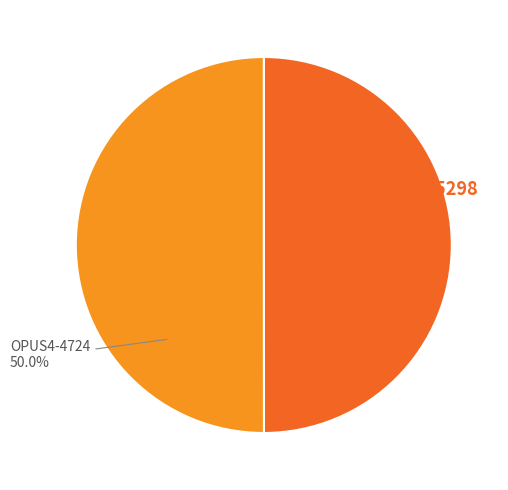

Count the number of slices in the pie.

2